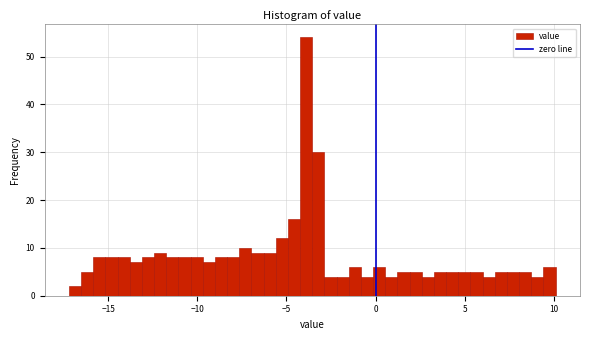

Read against the x-axis, roughly where is the centre of the tallest bar?

-4.0